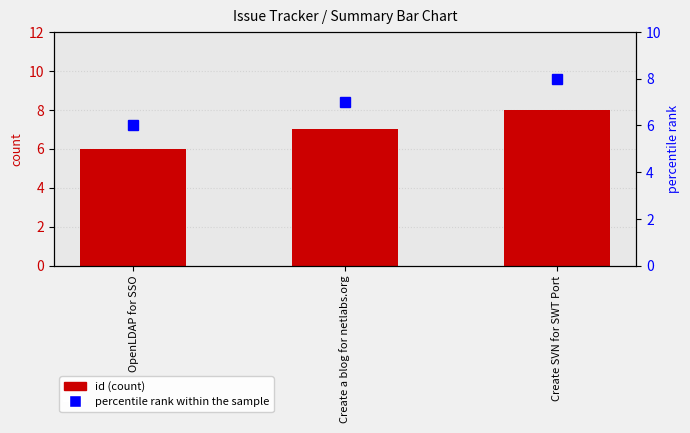

Between Create SVN for SWT Port and Create a blog for netlabs.org, which is larger?

Create SVN for SWT Port